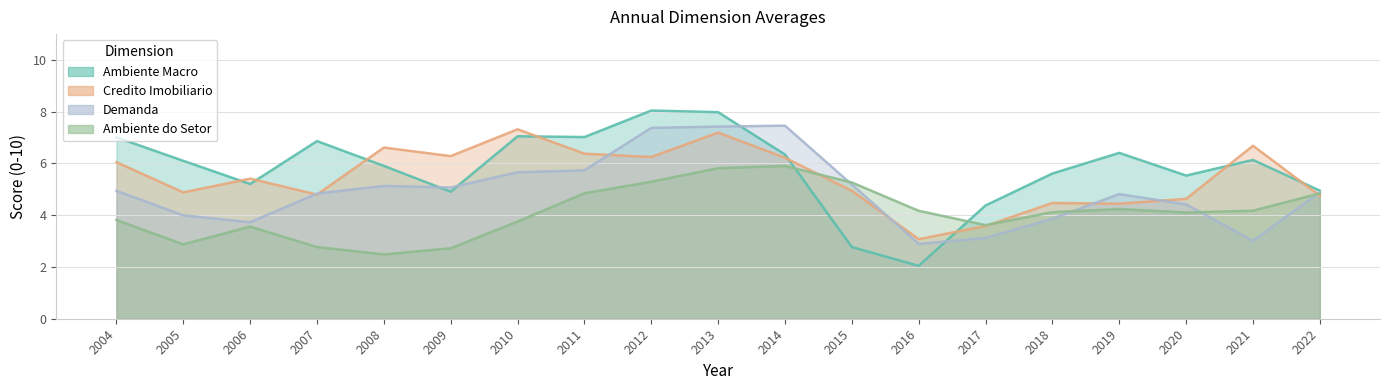

How many intersections are there between Ambiente Macro and Demanda?

4